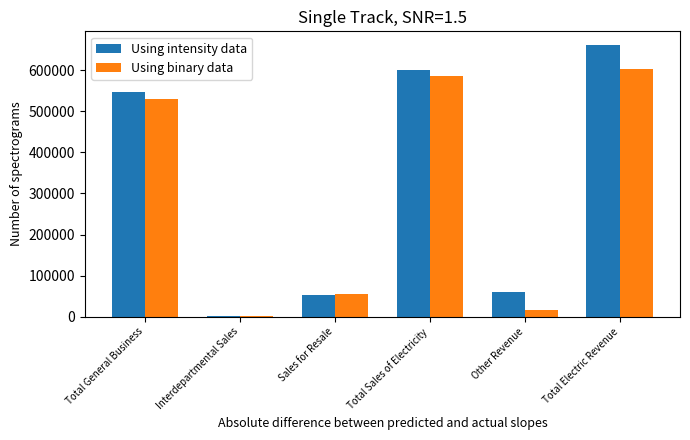

Which category has the highest value in the Using intensity data series?

Total Electric Revenue